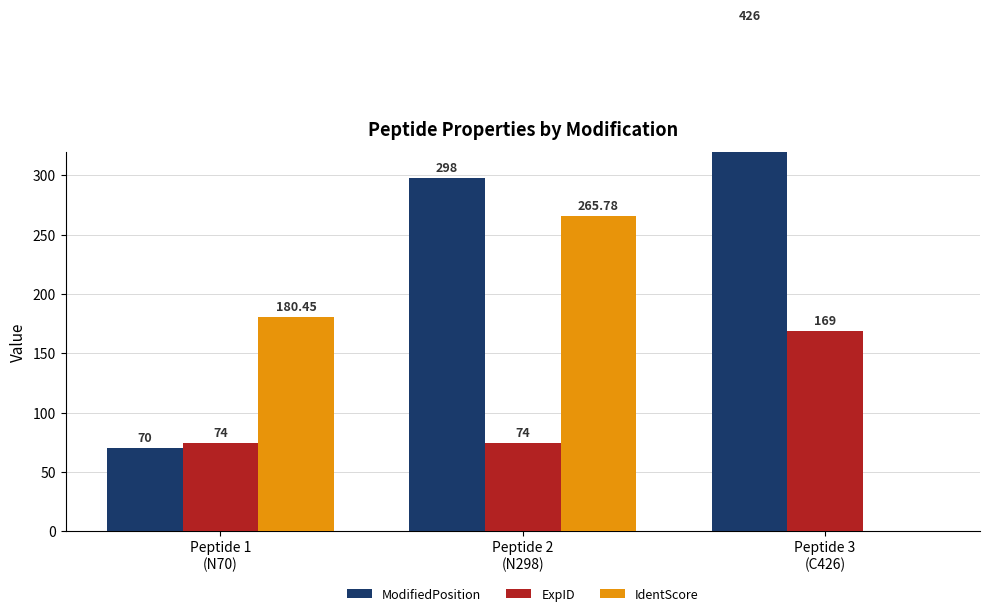

At Peptide 3
(C426), list the series in order from smallest to largest.

IdentScore, ExpID, ModifiedPosition